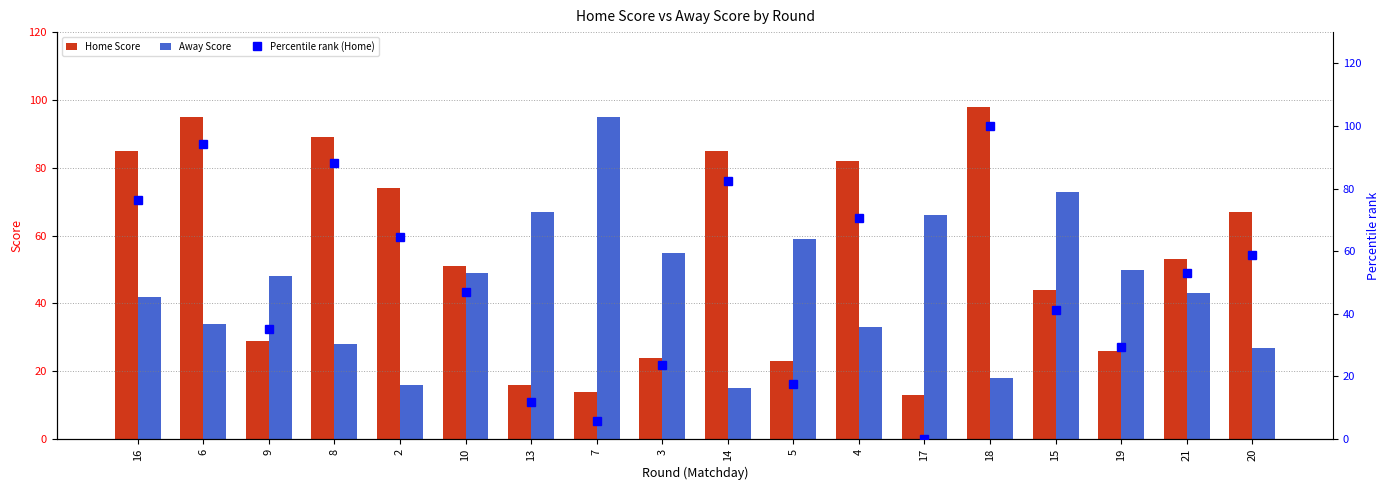

Is the value of Percentile rank (Home) at 3 greater than the value of Home Score at 8?

No